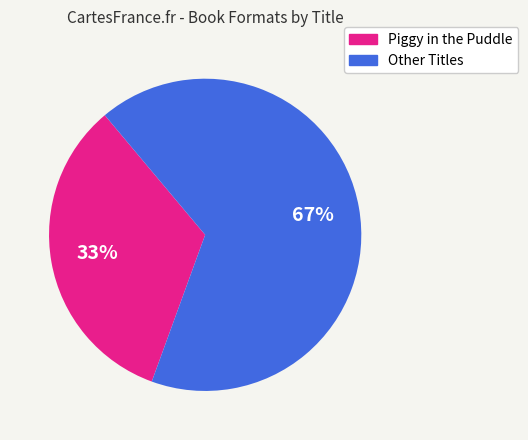

To the nearest percent, what is the average slice percentage?

50%